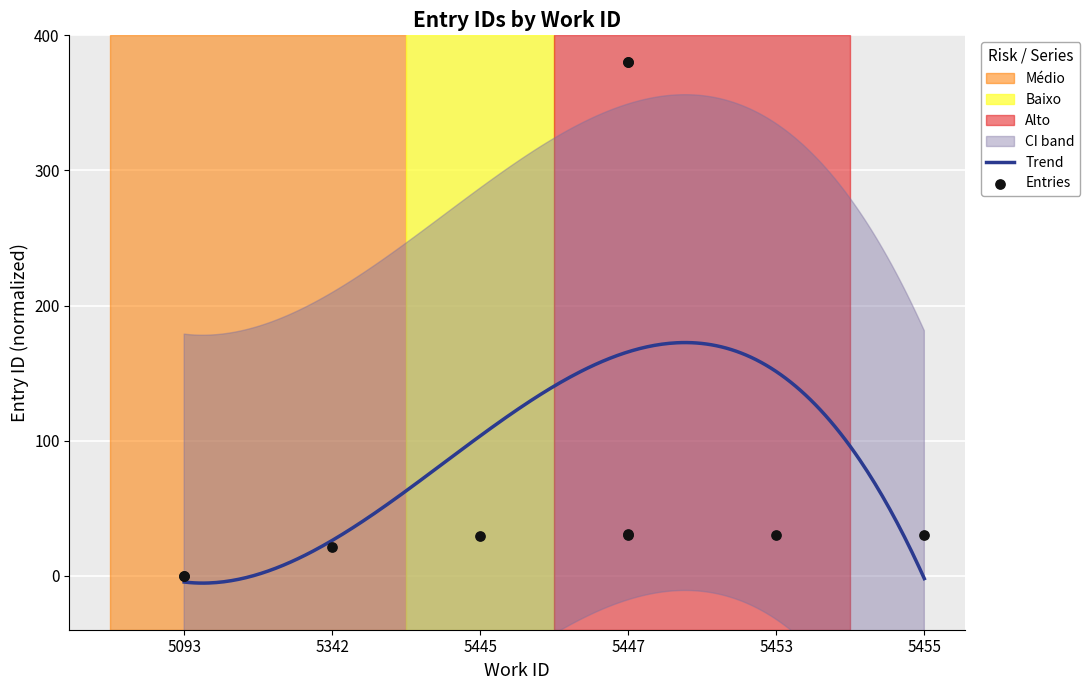

Between 5445 and 5447, which is larger?

5447